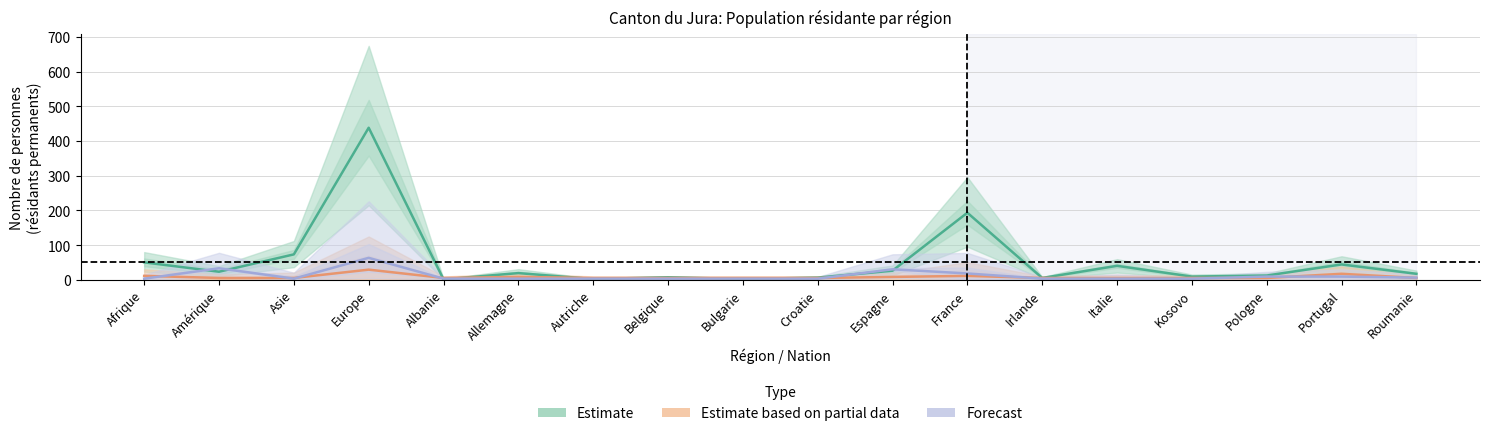

What is the average value of the Total (Permis B) series?

54